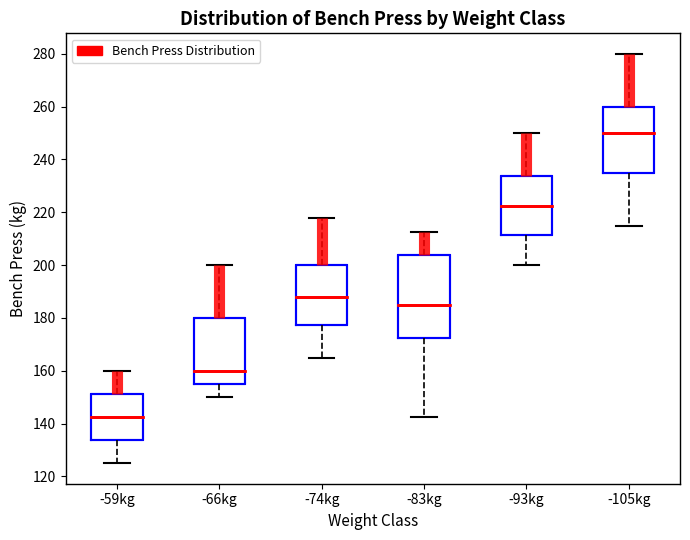

Reading left to right, read every box against the y-axis: the position of its median line, the range the box covers, and the ends of its whiskers. The values are not printed on the chart, so give them approximately, as read against the axis.

-59kg: median 142, box 134 to 152, whiskers 126 to 160
-66kg: median 160, box 156 to 180, whiskers 150 to 200
-74kg: median 188, box 178 to 200, whiskers 166 to 218
-83kg: median 186, box 172 to 204, whiskers 142 to 212
-93kg: median 222, box 212 to 234, whiskers 200 to 250
-105kg: median 250, box 236 to 260, whiskers 216 to 280